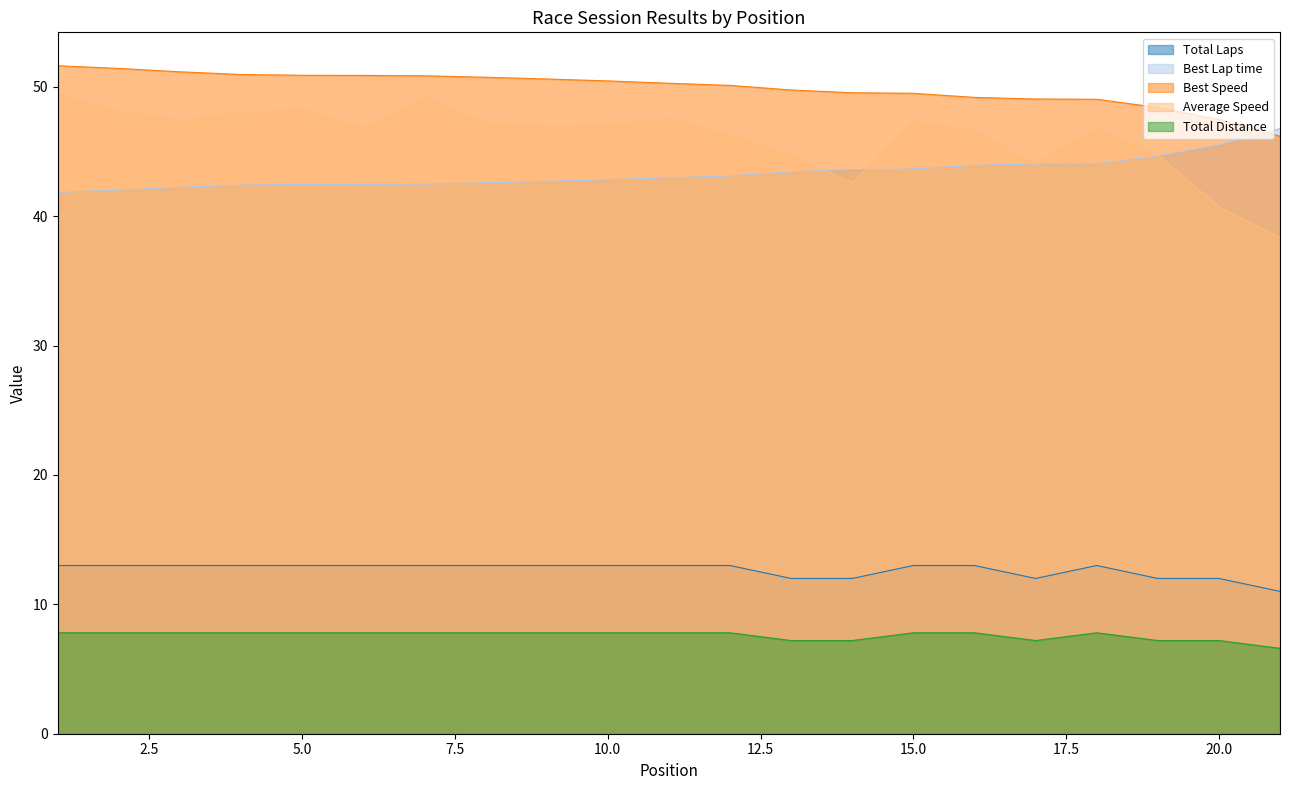

Where do Best Lap time and Best Speed first cross each other?

20 and 21